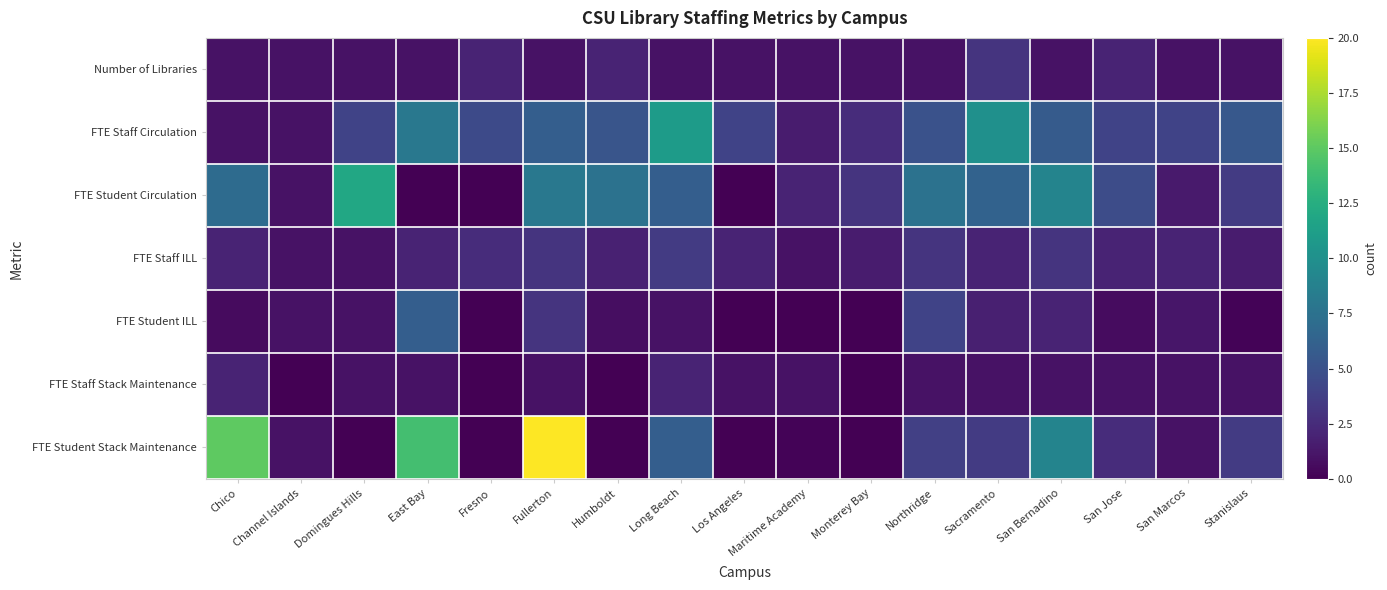

Reading left to right, list all the values displayed in this chart.

Number of Libraries: Chico=1.0	Channel Islands=1.0	Domingues Hills=1.0	East Bay=1.0	Fresno=2.0	Fullerton=1.0	Humboldt=2.0	Long Beach=1.0	Los Angeles=1.0	Maritime Academy=1.0	Monterey Bay=1.0	Northridge=1.0	Sacramento=3.0	San Bernadino=1.0	San Jose=2.0	San Marcos=1.0	Stanislaus=1.0
FTE Staff Circulation: Chico=1.0	Channel Islands=1.0	Domingues Hills=4.0	East Bay=8.0	Fresno=4.5	Fullerton=6.0	Humboldt=5.2	Long Beach=11.0	Los Angeles=4.0	Maritime Academy=1.5	Monterey Bay=2.5	Northridge=5.0	Sacramento=10.0	San Bernadino=5.8	San Jose=4.0	San Marcos=4.0	Stanislaus=5.5
FTE Student Circulation: Chico=7.0	Channel Islands=1.0	Domingues Hills=12.0	East Bay=0.0	Fresno=0.0	Fullerton=8.0	Humboldt=7.5	Long Beach=6.0	Los Angeles=0.0	Maritime Academy=2.0	Monterey Bay=3.0	Northridge=7.5	Sacramento=6.2	San Bernadino=9.0	San Jose=4.7	San Marcos=1.4	Stanislaus=3.5
FTE Staff ILL: Chico=2.0	Channel Islands=1.0	Domingues Hills=1.0	East Bay=2.0	Fresno=2.5	Fullerton=3.0	Humboldt=1.8	Long Beach=3.5	Los Angeles=2.0	Maritime Academy=1.0	Monterey Bay=1.5	Northridge=3.0	Sacramento=2.0	San Bernadino=3.0	San Jose=2.0	San Marcos=2.0	Stanislaus=1.5
FTE Student ILL: Chico=0.6	Channel Islands=1.0	Domingues Hills=1.0	East Bay=6.0	Fresno=0.0	Fullerton=3.0	Humboldt=0.8	Long Beach=1.0	Los Angeles=0.0	Maritime Academy=0.0	Monterey Bay=0.0	Northridge=4.0	Sacramento=1.8	San Bernadino=2.0	San Jose=0.7	San Marcos=1.2	Stanislaus=0.2
FTE Staff Stack Maintenance: Chico=2.0	Channel Islands=0.0	Domingues Hills=1.0	East Bay=1.0	Fresno=0.0	Fullerton=1.0	Humboldt=0.0	Long Beach=2.0	Los Angeles=1.0	Maritime Academy=1.0	Monterey Bay=0.0	Northridge=1.0	Sacramento=1.0	San Bernadino=1.0	San Jose=1.0	San Marcos=1.0	Stanislaus=1.0
FTE Student Stack Maintenance: Chico=15.0	Channel Islands=1.0	Domingues Hills=0.0	East Bay=14.0	Fresno=0.0	Fullerton=20.0	Humboldt=0.0	Long Beach=6.0	Los Angeles=0.0	Maritime Academy=0.2	Monterey Bay=0.0	Northridge=3.8	Sacramento=3.5	San Bernadino=9.0	San Jose=2.5	San Marcos=1.0	Stanislaus=3.5